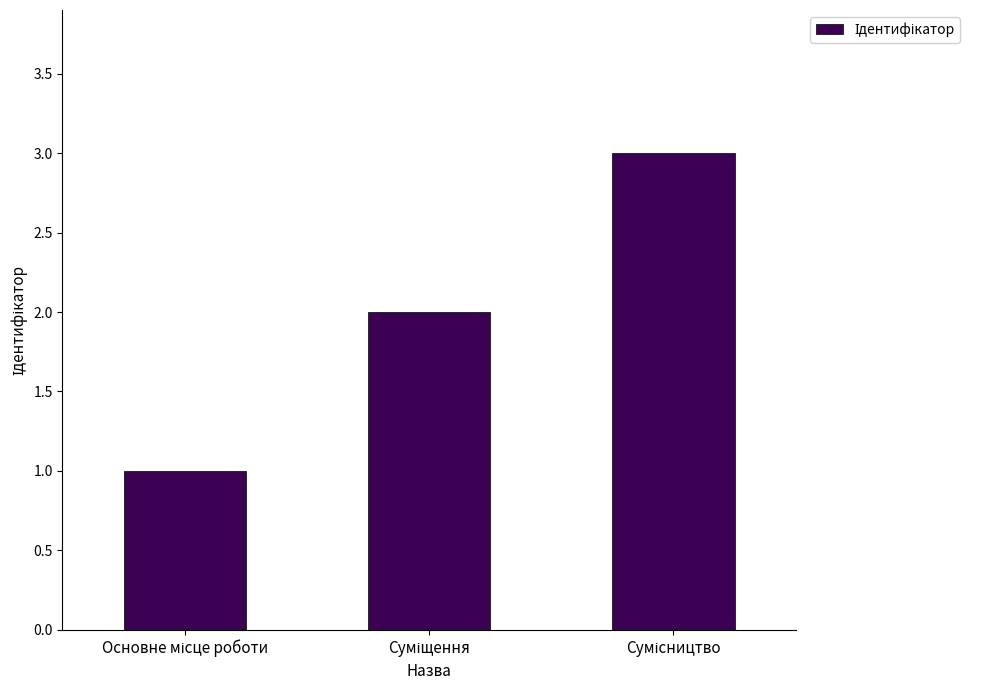

Count the values in the range 1 to 3.

3